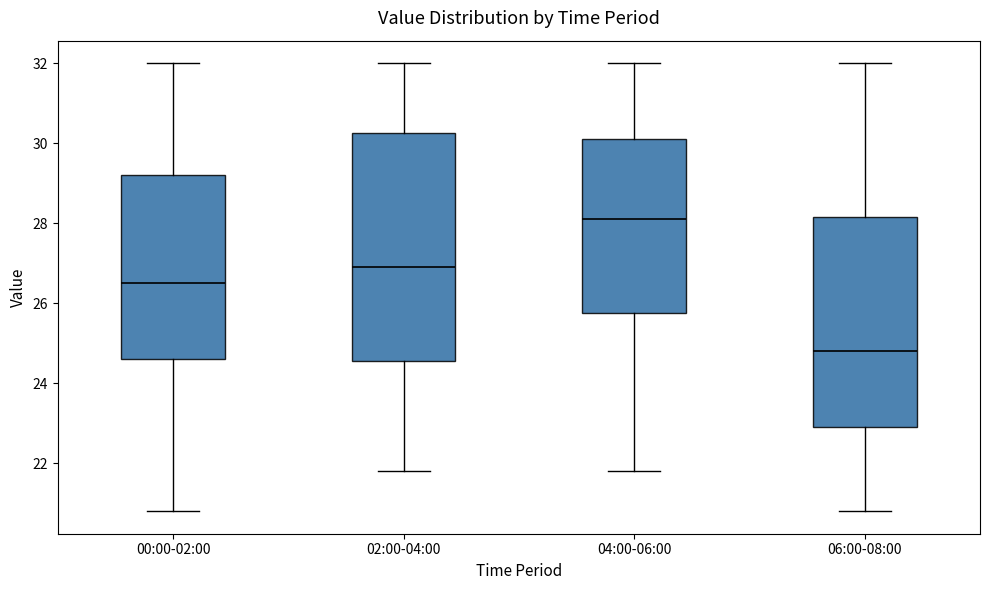

Which box is the tallest, from its lower edge to its upper edge?

02:00-04:00